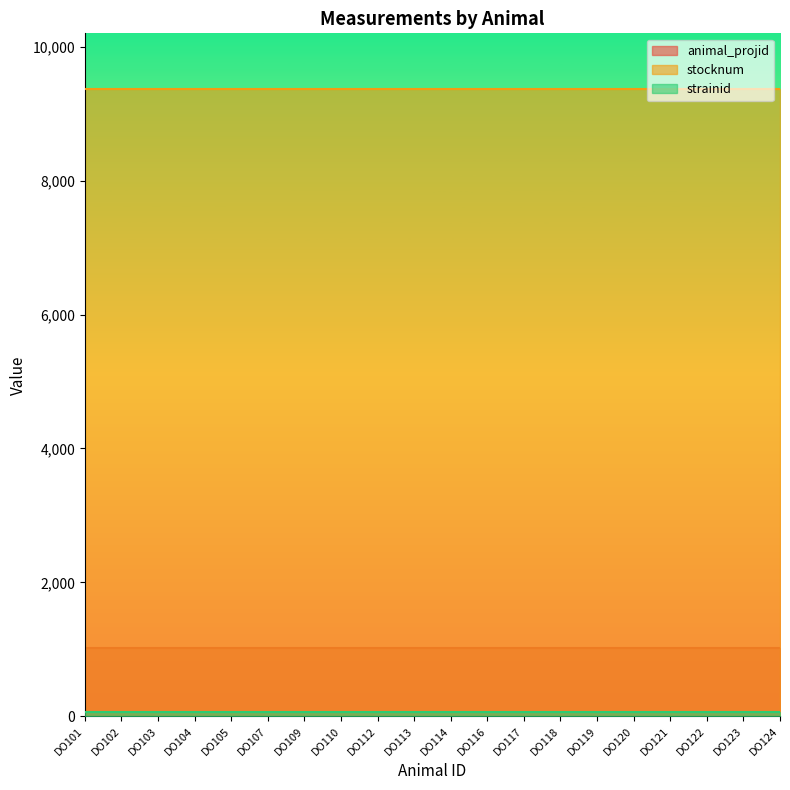

Read the stocknum value at DO103.

9376